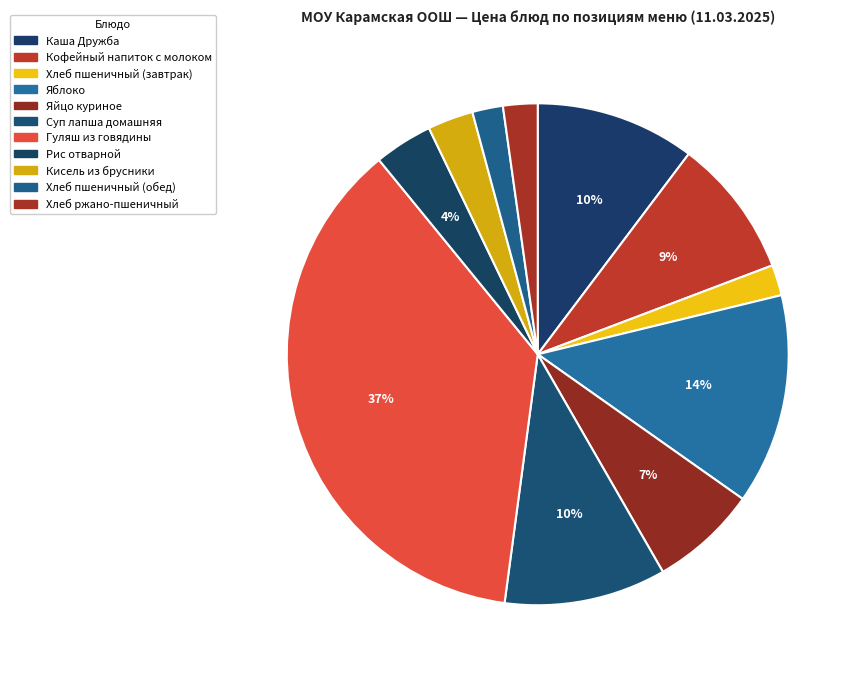

To the nearest percent, what is the combined percentage of Хлеб пшеничный (завтрак) and Каша Дружба?

12%